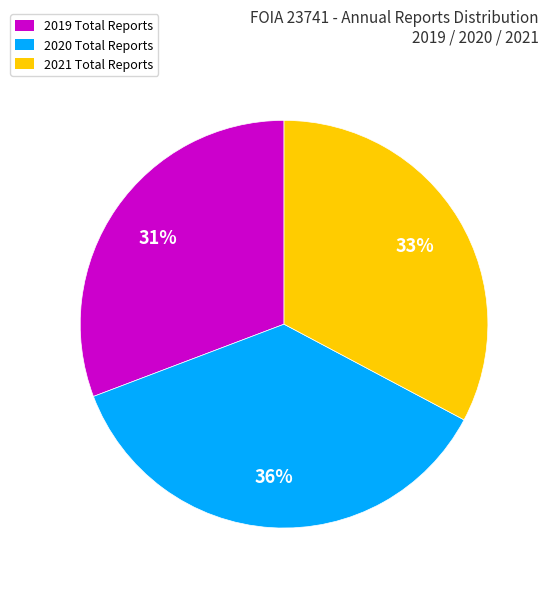

How many segments does this pie chart have?

3